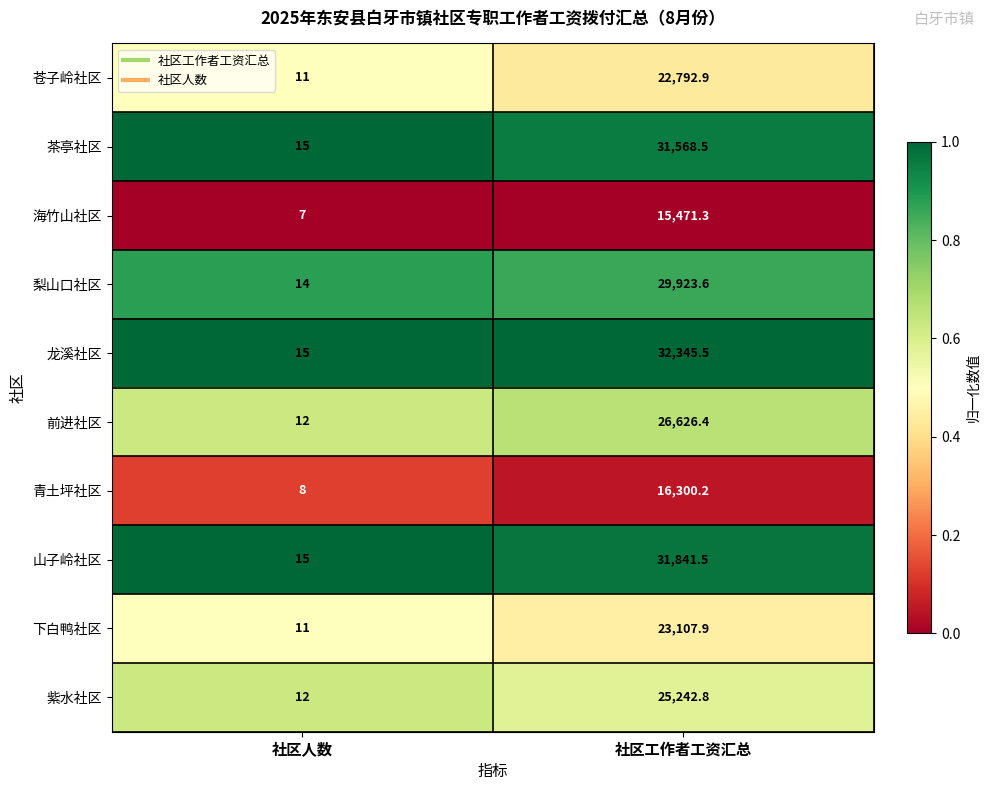

What is the minimum value for 梨山口社区?

14.0